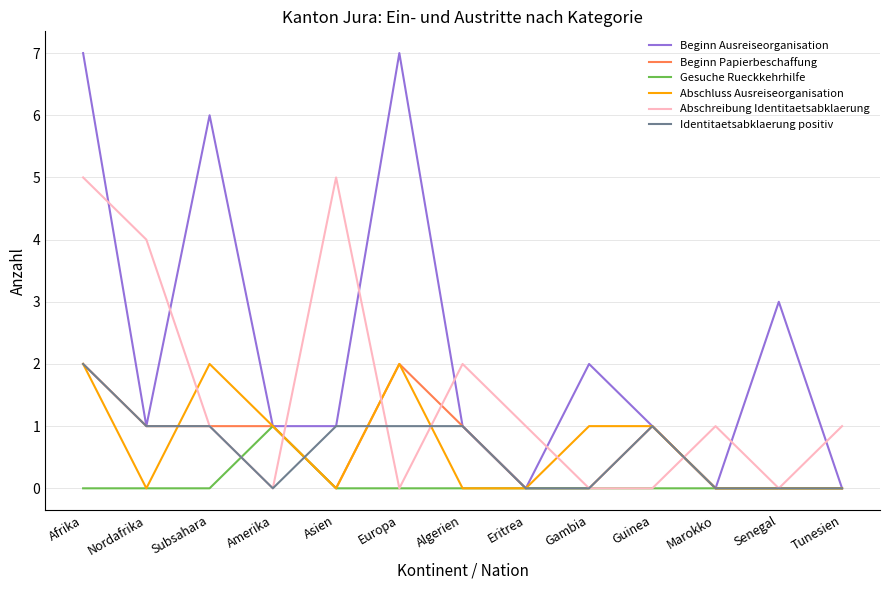

Is the value of Beginn Ausreiseorganisation at Marokko greater than the value of Gesuche Rueckkehrhilfe at Amerika?

No